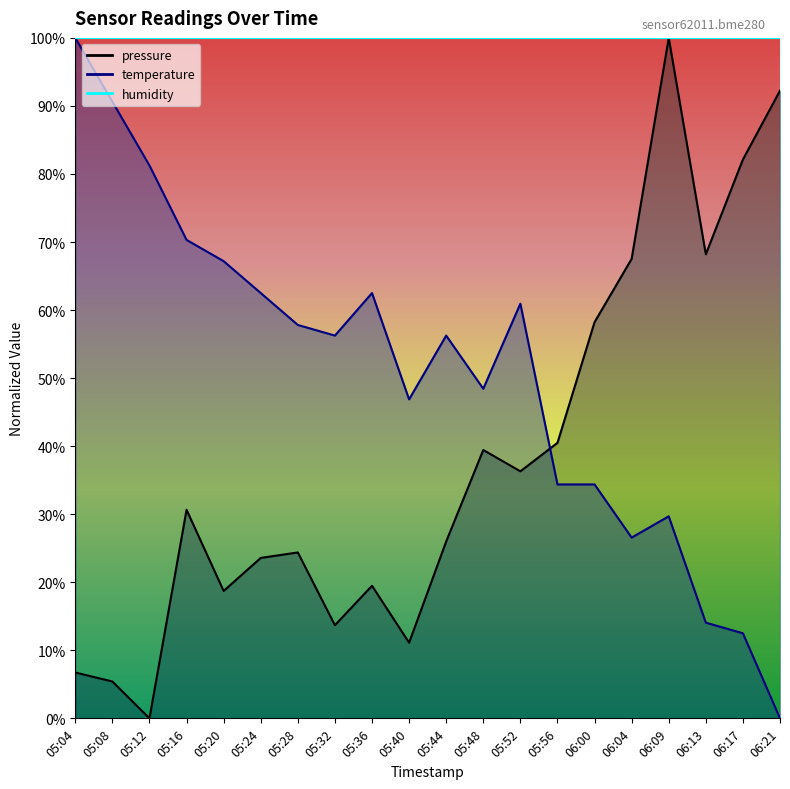

Which series ends up on top after the final intersection of temperature and pressure?

pressure